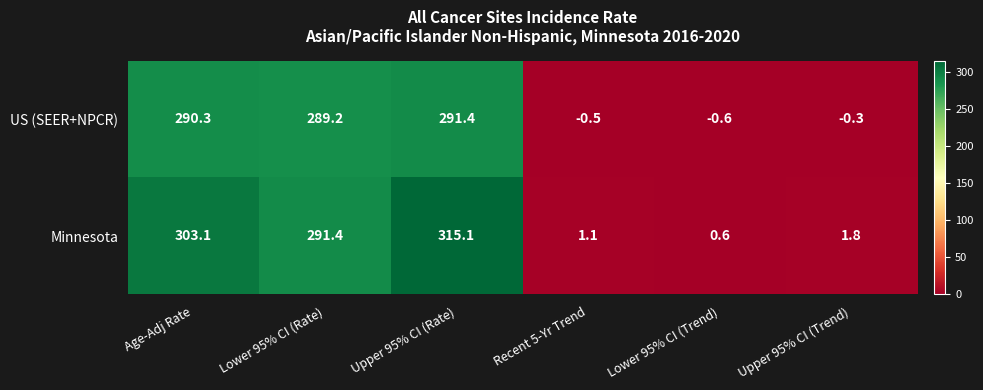

Read the US (SEER+NPCR) value at Lower 95% CI (Rate).

289.2